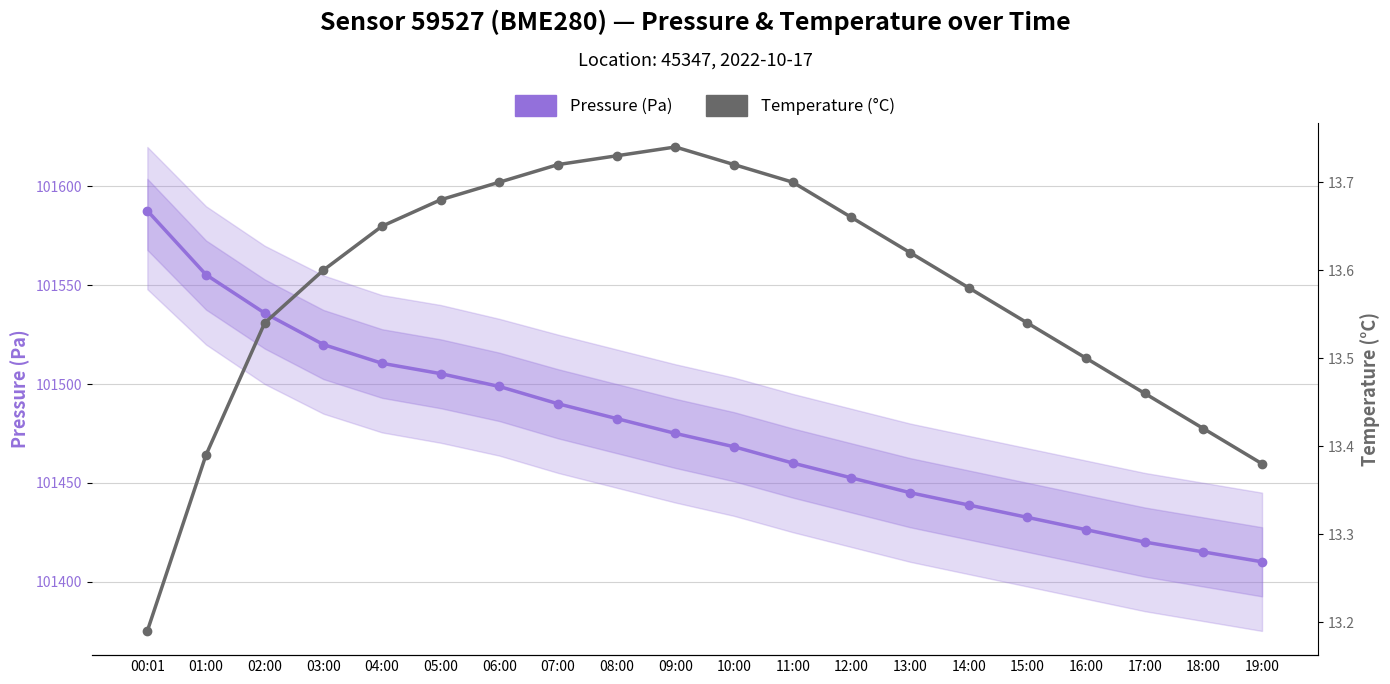

What is the spread (max minus min) of values at 12:00?

101438.8